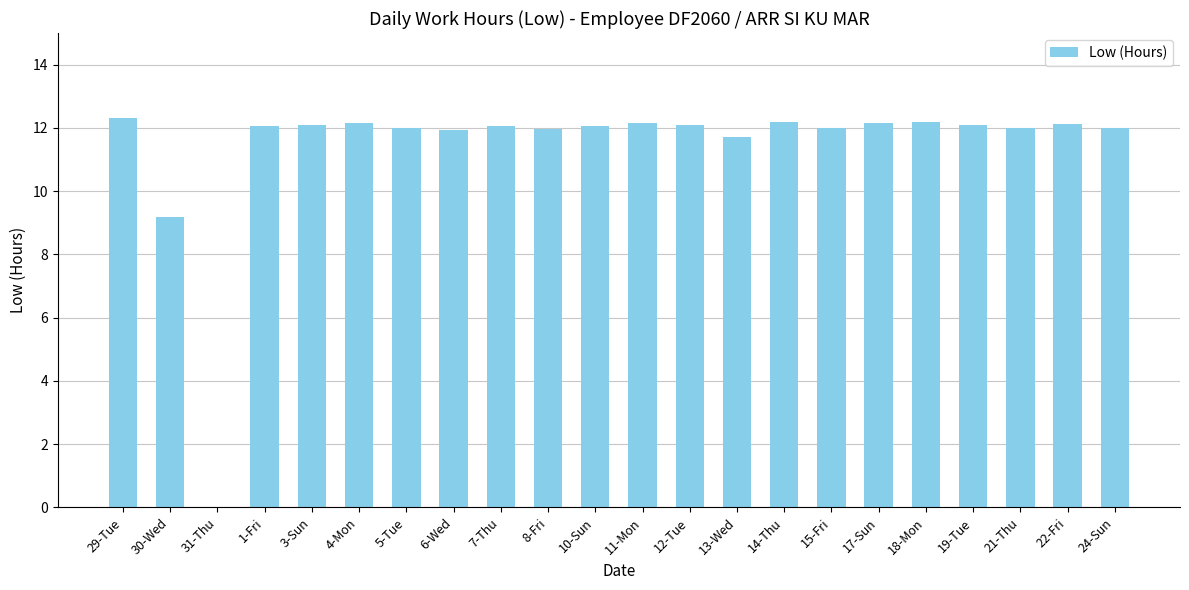

The chart shows a value of 12.0 at 8-Fri. True or false?

True